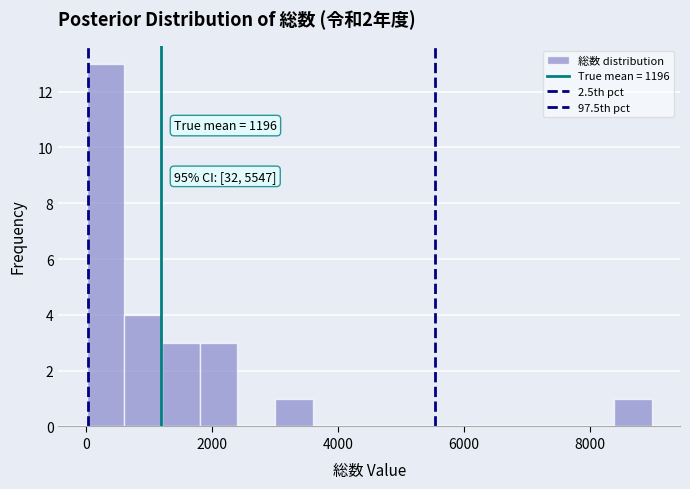

Around what value on the x-axis is the tallest bar? Give the approximate position of its centre, as read against the axis.

400